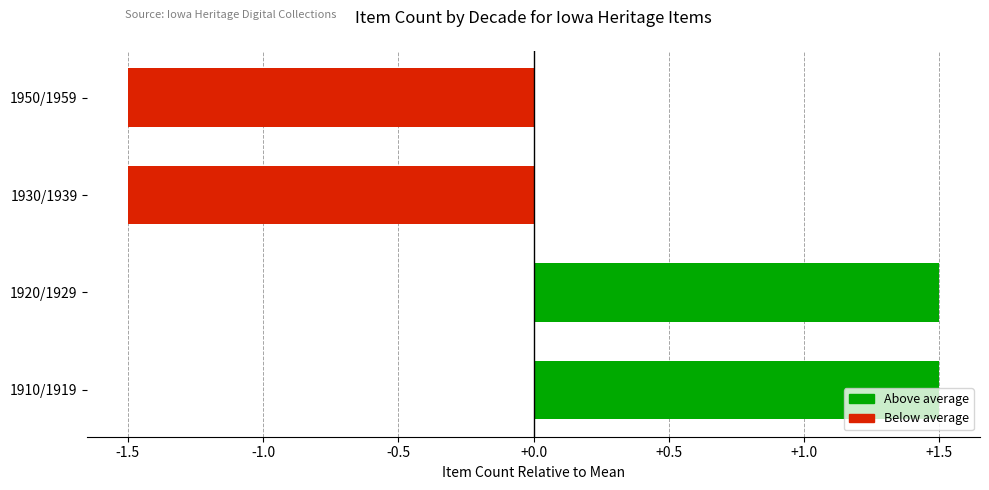

What is the difference between the second highest and minimum values?

3.0